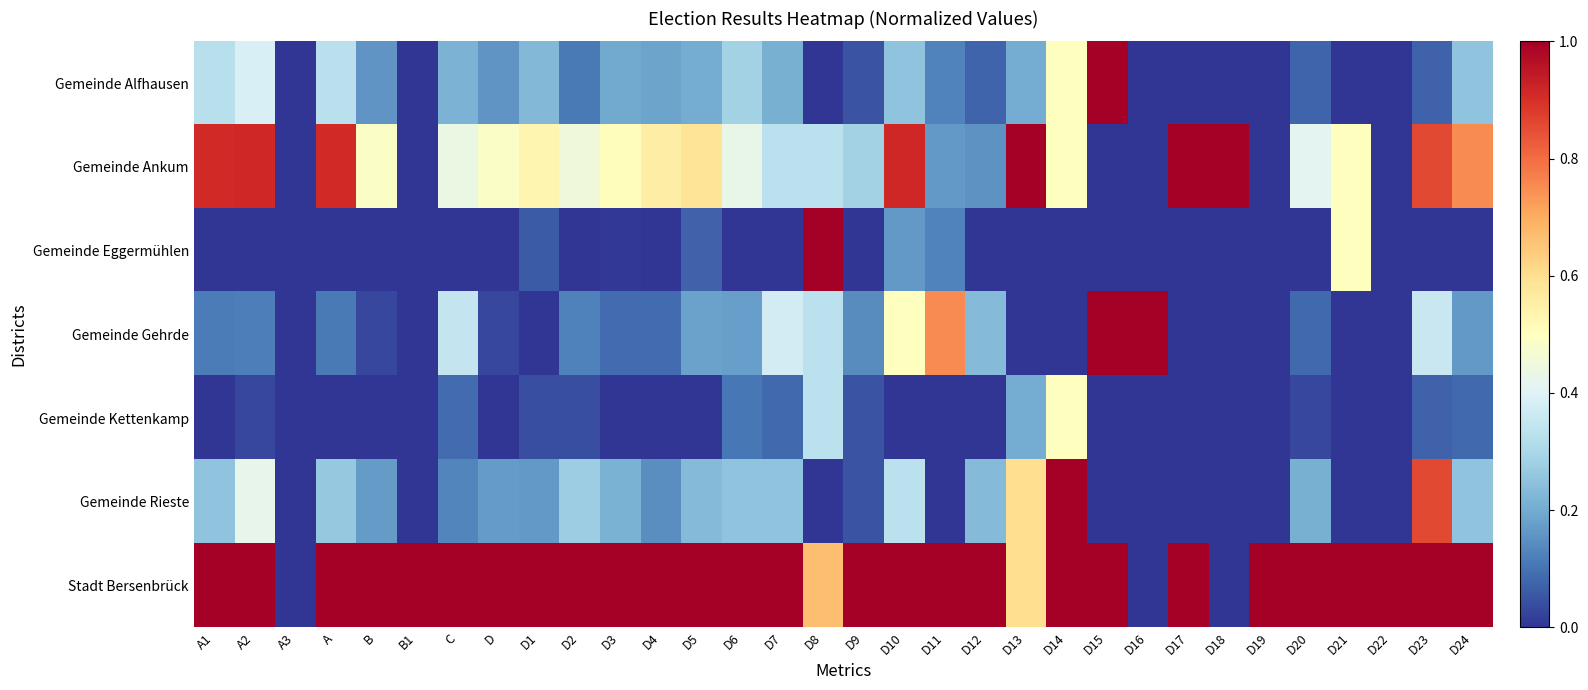

Reading right to left, what are all the values shown in this chart?

Gemeinde Alfhausen: D24=0.2	D23=0.1	D22=0.0	D21=0.0	D20=0.1	D19=0.0	D18=0.0	D17=0.0	D16=0.0	D15=1.0	D14=0.5	D13=0.2	D12=0.1	D11=0.1	D10=0.2	D9=0.0	D8=0.0	D7=0.2	D6=0.3	D5=0.2	D4=0.2	D3=0.2	D2=0.1	D1=0.2	D=0.2	C=0.2	B1=0.0	B=0.2	A=0.3	A3=0.0	A2=0.4	A1=0.3
Gemeinde Ankum: D24=0.8	D23=0.9	D22=0.0	D21=0.5	D20=0.4	D19=0.0	D18=1.0	D17=1.0	D16=0.0	D15=0.0	D14=0.5	D13=1.0	D12=0.2	D11=0.2	D10=0.9	D9=0.3	D8=0.3	D7=0.3	D6=0.4	D5=0.6	D4=0.6	D3=0.5	D2=0.5	D1=0.5	D=0.5	C=0.4	B1=0.0	B=0.5	A=0.9	A3=0.0	A2=0.9	A1=0.9
Gemeinde Eggermühlen: D24=0.0	D23=0.0	D22=0.0	D21=0.5	D20=0.0	D19=0.0	D18=0.0	D17=0.0	D16=0.0	D15=0.0	D14=0.0	D13=0.0	D12=0.0	D11=0.1	D10=0.2	D9=0.0	D8=1.0	D7=0.0	D6=0.0	D5=0.1	D4=0.0	D3=0.0	D2=0.0	D1=0.1	D=0.0	C=0.0	B1=0.0	B=0.0	A=0.0	A3=0.0	A2=0.0	A1=0.0
Gemeinde Gehrde: D24=0.2	D23=0.4	D22=0.0	D21=0.0	D20=0.1	D19=0.0	D18=0.0	D17=0.0	D16=1.0	D15=1.0	D14=0.0	D13=0.0	D12=0.2	D11=0.8	D10=0.5	D9=0.1	D8=0.3	D7=0.4	D6=0.2	D5=0.2	D4=0.1	D3=0.1	D2=0.1	D1=0.0	D=0.0	C=0.3	B1=0.0	B=0.0	A=0.1	A3=0.0	A2=0.1	A1=0.1
Gemeinde Kettenkamp: D24=0.1	D23=0.1	D22=0.0	D21=0.0	D20=0.0	D19=0.0	D18=0.0	D17=0.0	D16=0.0	D15=0.0	D14=0.5	D13=0.2	D12=0.0	D11=0.0	D10=0.0	D9=0.0	D8=0.3	D7=0.1	D6=0.1	D5=0.0	D4=0.0	D3=0.0	D2=0.0	D1=0.0	D=0.0	C=0.1	B1=0.0	B=0.0	A=0.0	A3=0.0	A2=0.0	A1=0.0
Gemeinde Rieste: D24=0.2	D23=0.9	D22=0.0	D21=0.0	D20=0.2	D19=0.0	D18=0.0	D17=0.0	D16=0.0	D15=0.0	D14=1.0	D13=0.6	D12=0.2	D11=0.0	D10=0.3	D9=0.0	D8=0.0	D7=0.2	D6=0.2	D5=0.2	D4=0.1	D3=0.2	D2=0.3	D1=0.2	D=0.2	C=0.1	B1=0.0	B=0.2	A=0.3	A3=0.0	A2=0.4	A1=0.3
Stadt Bersenbrück: D24=1.0	D23=1.0	D22=1.0	D21=1.0	D20=1.0	D19=1.0	D18=0.0	D17=1.0	D16=0.0	D15=1.0	D14=1.0	D13=0.6	D12=1.0	D11=1.0	D10=1.0	D9=1.0	D8=0.7	D7=1.0	D6=1.0	D5=1.0	D4=1.0	D3=1.0	D2=1.0	D1=1.0	D=1.0	C=1.0	B1=1.0	B=1.0	A=1.0	A3=0.0	A2=1.0	A1=1.0